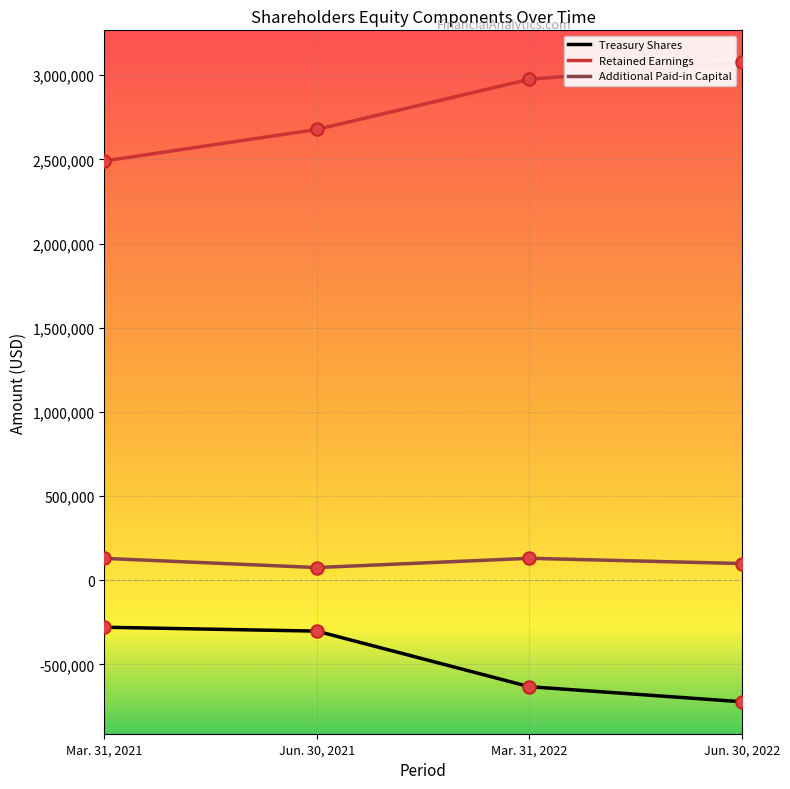

What is the difference between the highest and lowest values at Mar. 31, 2022?

3608574